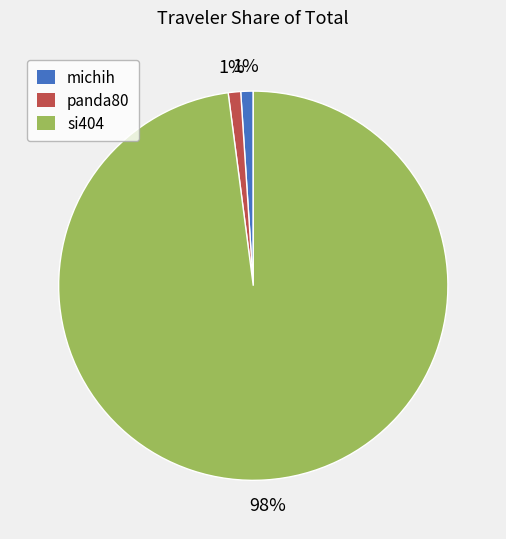

Which slice represents more than half of the pie?

si404